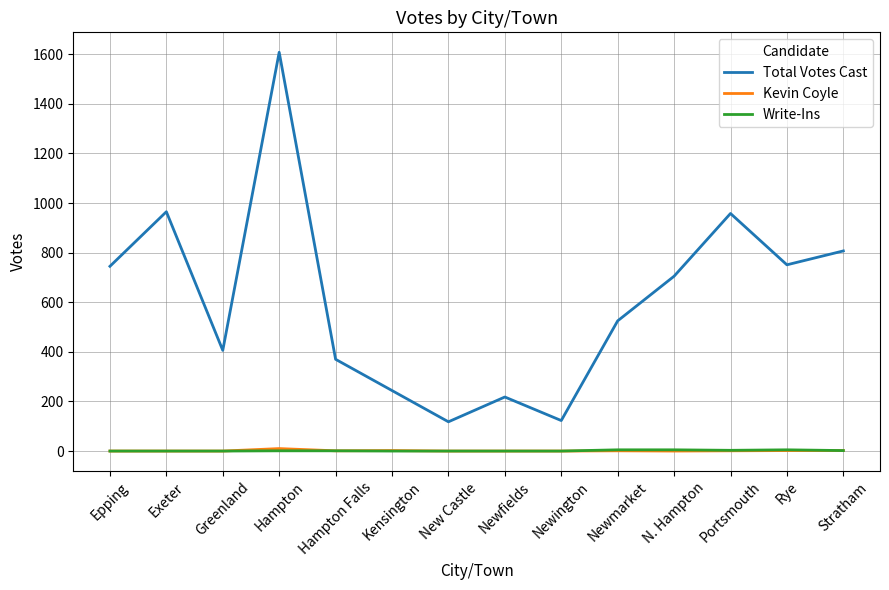

At how many categories does at least one series exceed 1002?

1